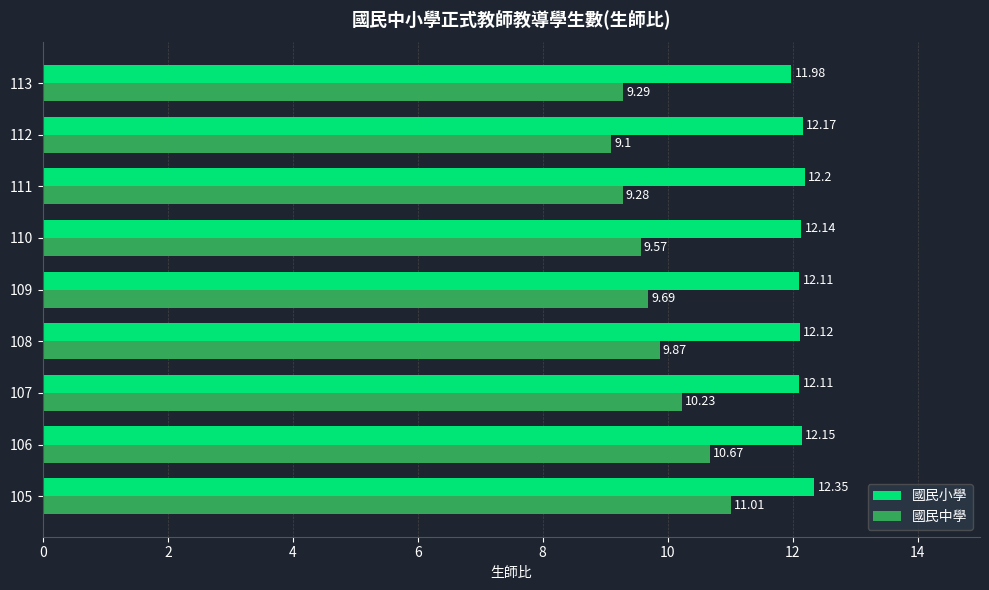

How many data points does each series have?

9